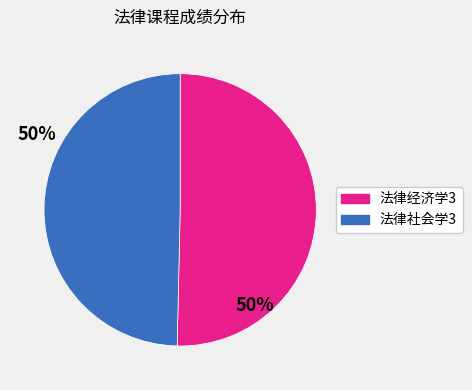

Is there a majority slice in this chart?

Yes